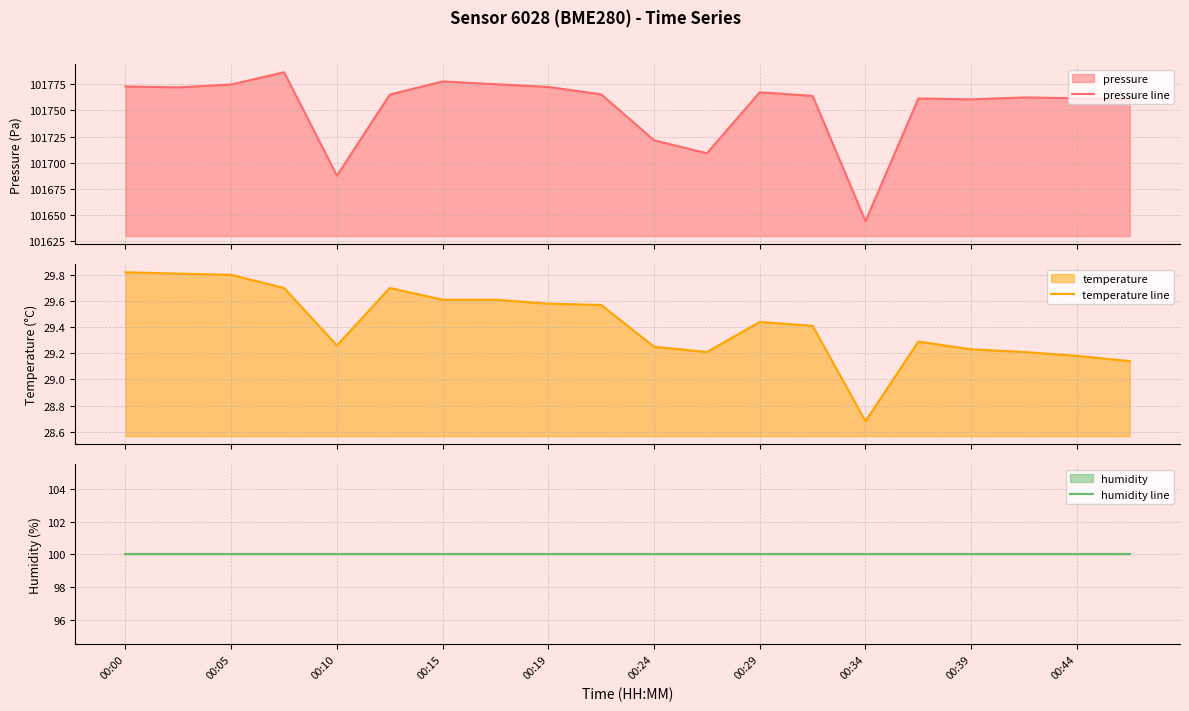

Where does the temperature line series first go above 29?

00:00